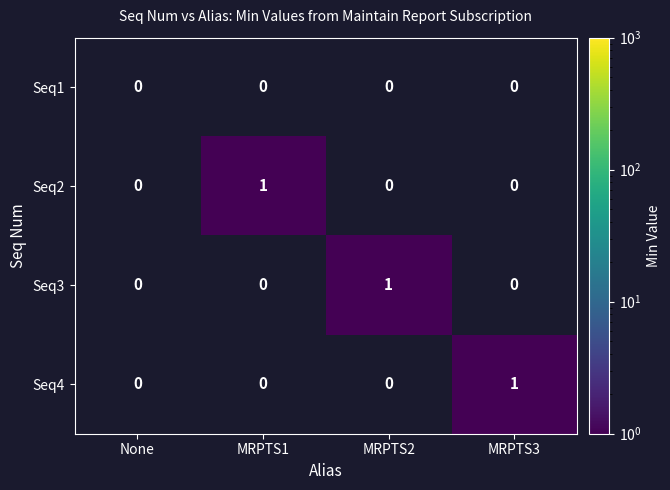

Is it true that Seq2 equals 0 at MRPTS1?

False